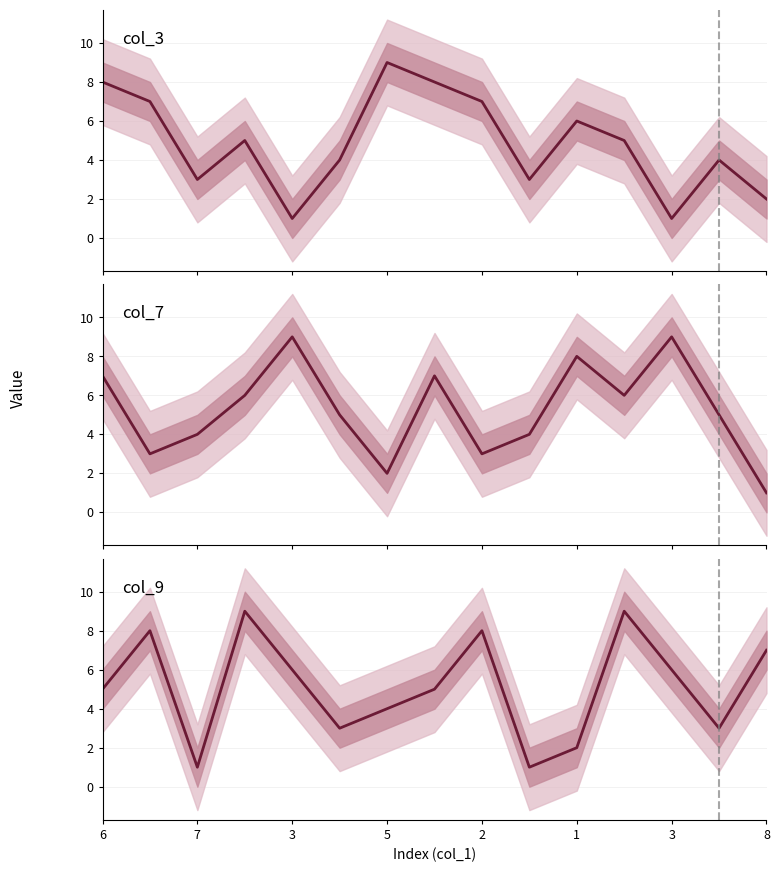

Which series ends up on top after the final intersection of col_3 and col_9?

col_9